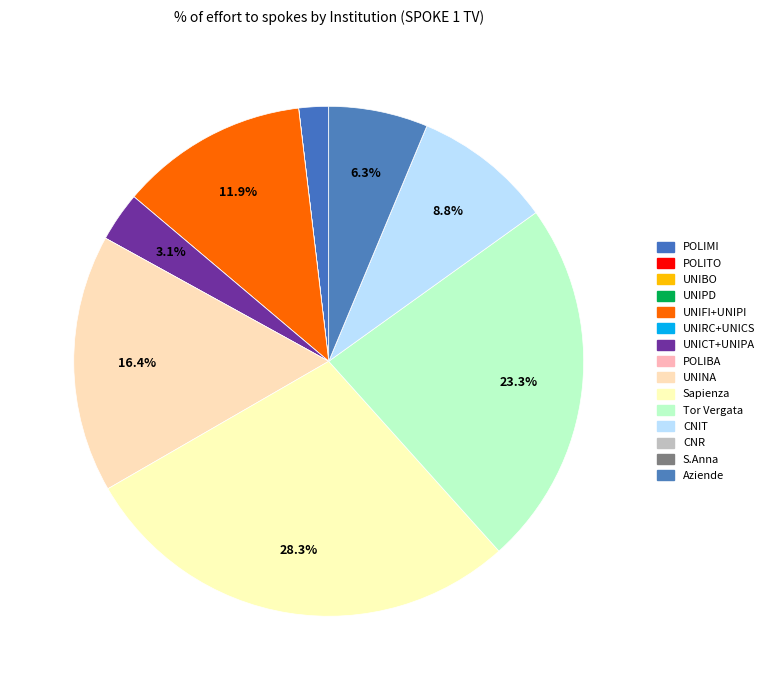

What is the smallest slice in the pie chart?

POLITO